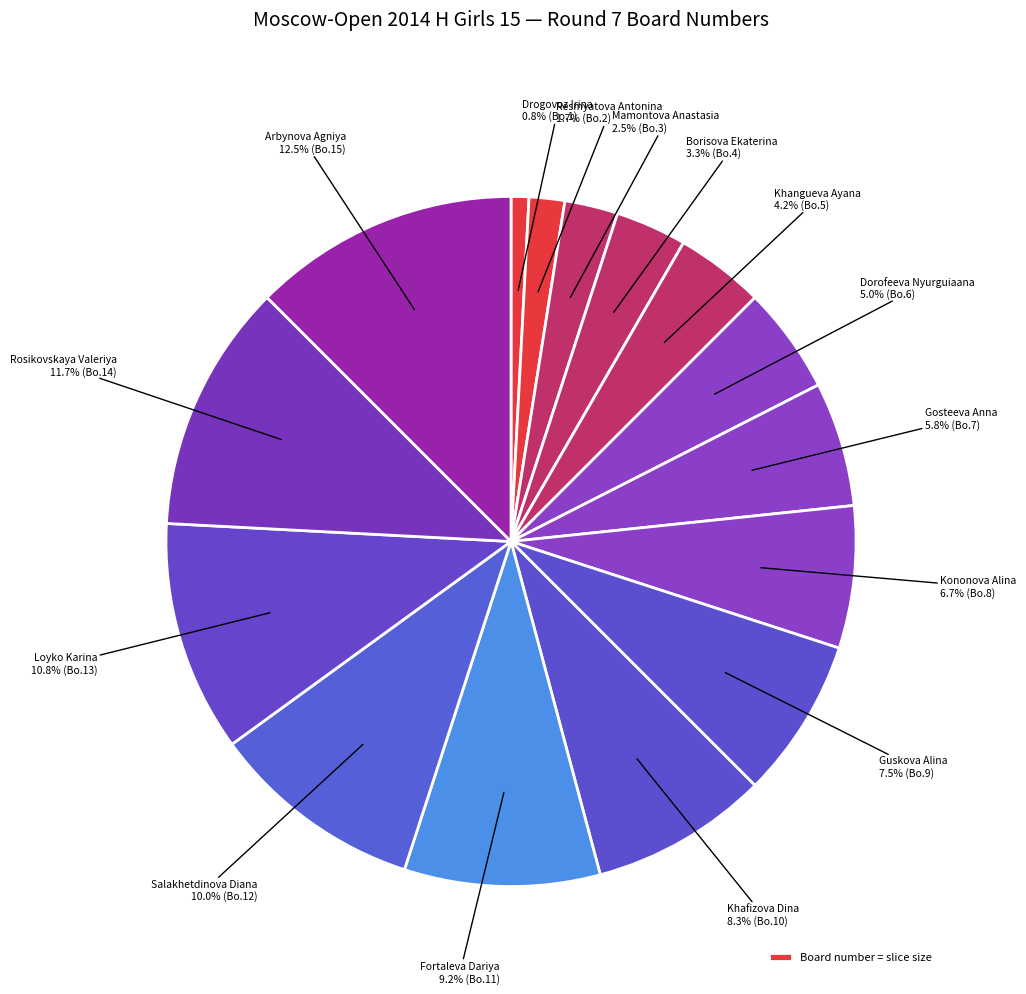

How many slices are in this pie chart?

15